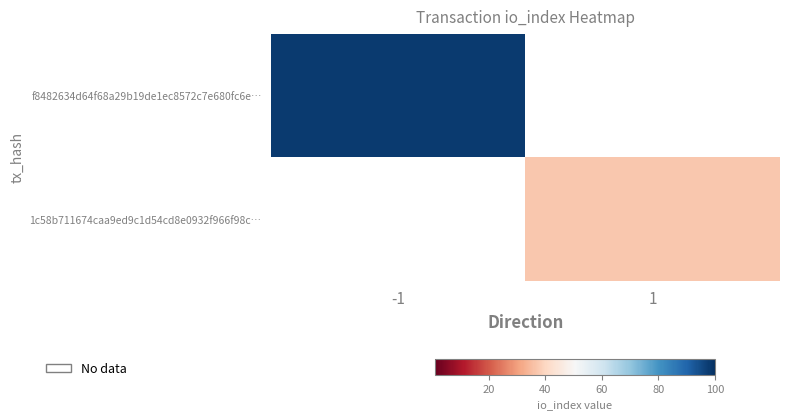

How many data points does each series have?

2